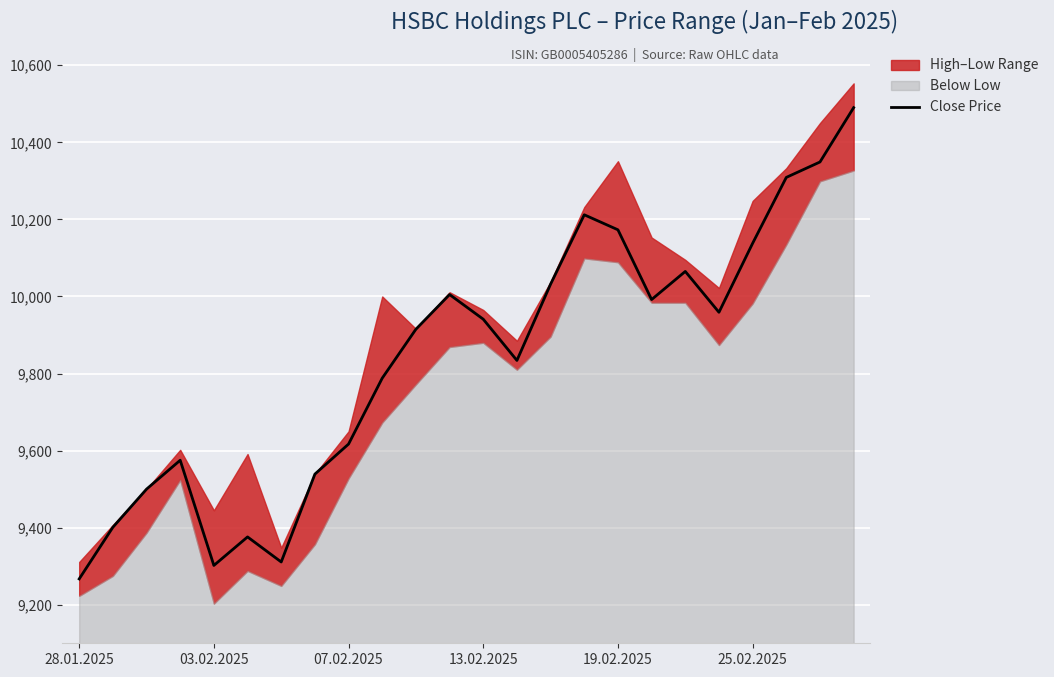

Is it true that Close Price equals 9617 at 07.02.2025?

True